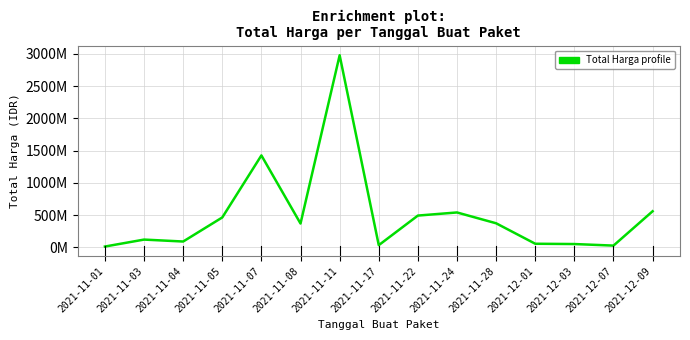

Does the chart display data point markers on the line(s)?

No